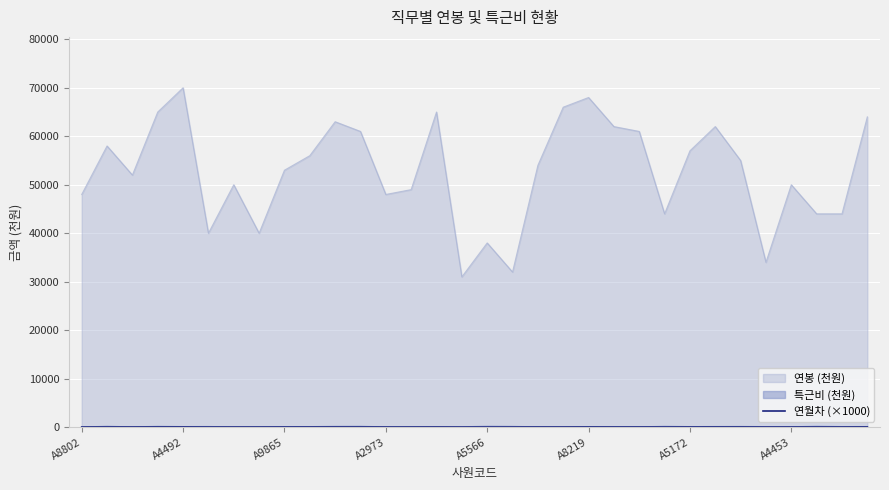

What is the minimum value shown in the chart?

12